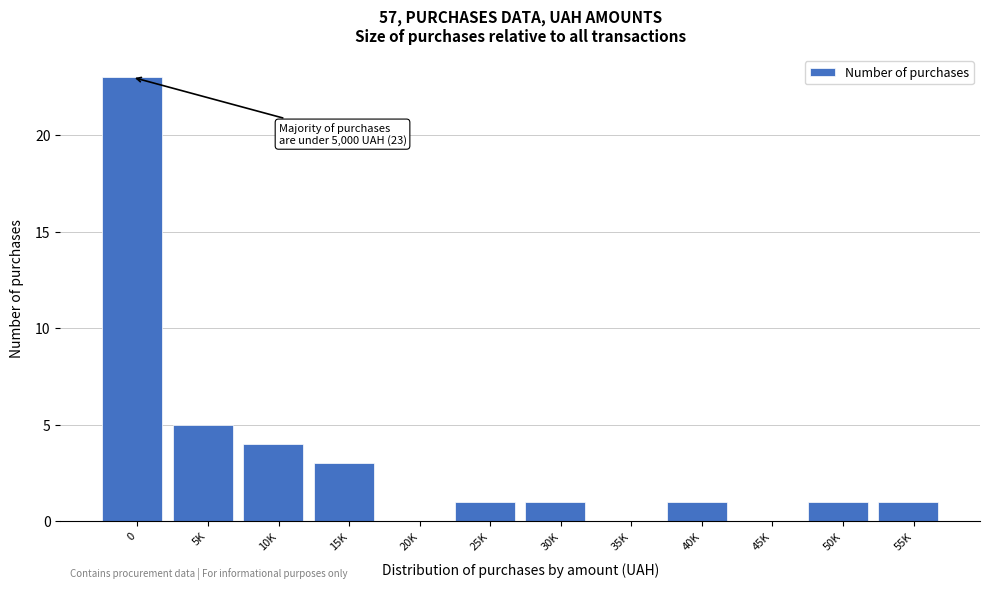

Reading left to right, list all the values displayed in this chart.

0=23	5K=5	10K=4	15K=3	20K=0	25K=1	30K=1	35K=0	40K=1	45K=0	50K=1	55K=1